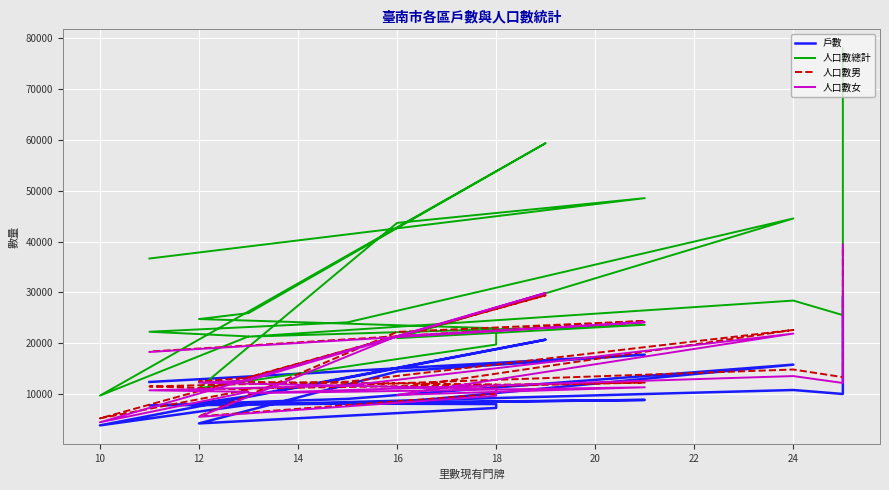

What is the label of the 16th point from the right?

16